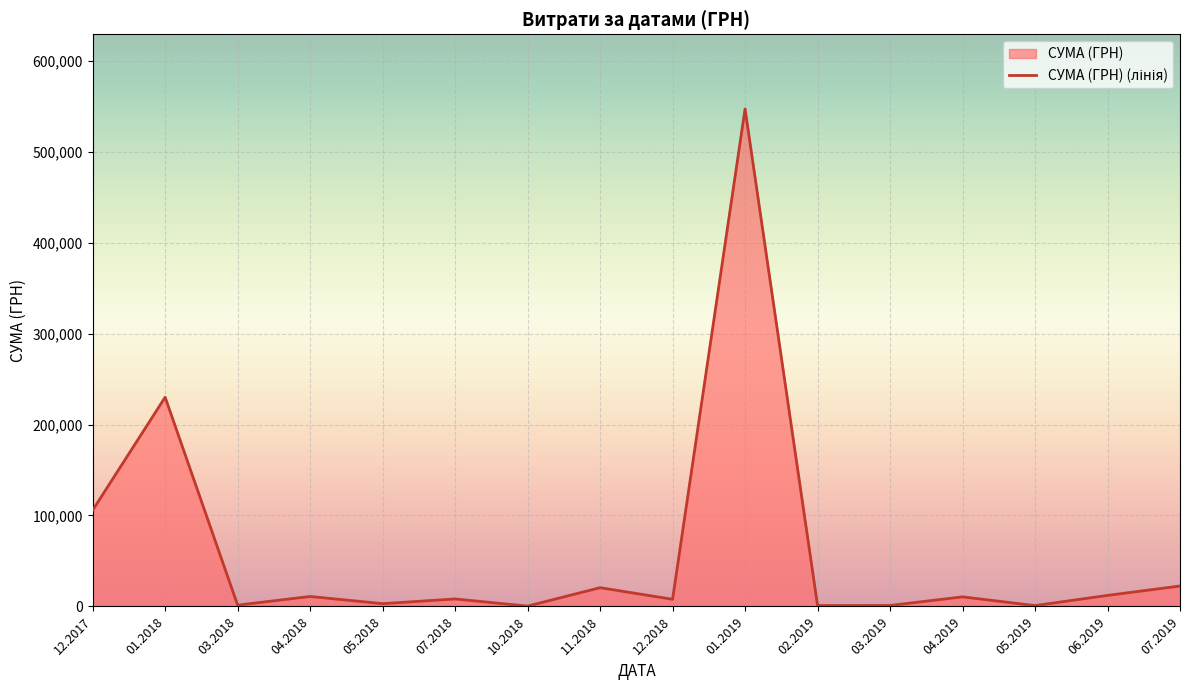

True or false: the data shows 1428.8 at 03.2019.

False